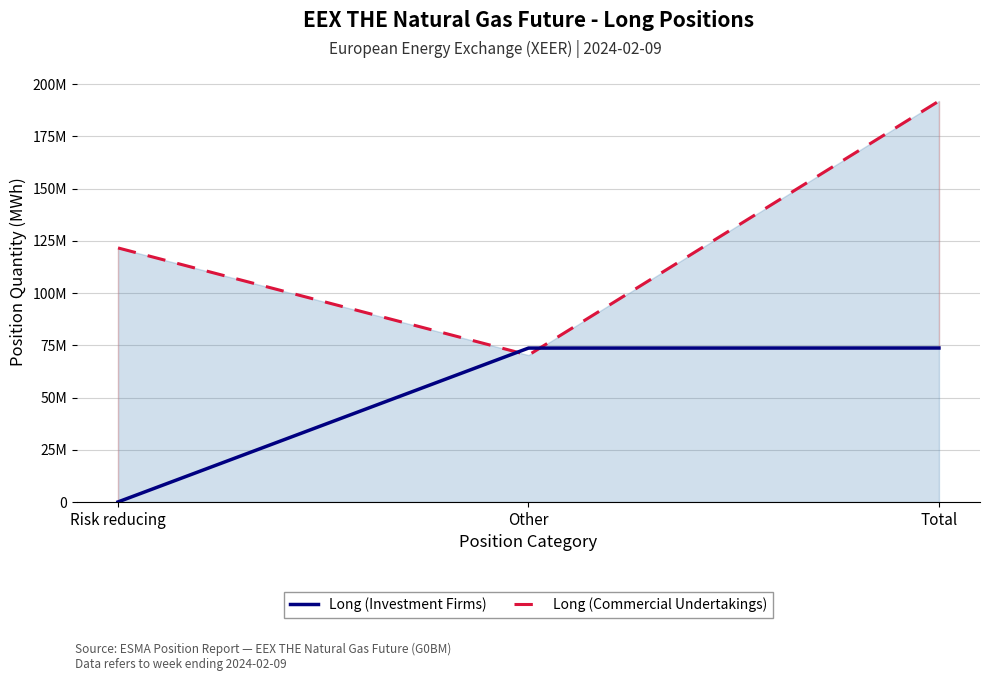

What is the total value across all series at Total?

265697994